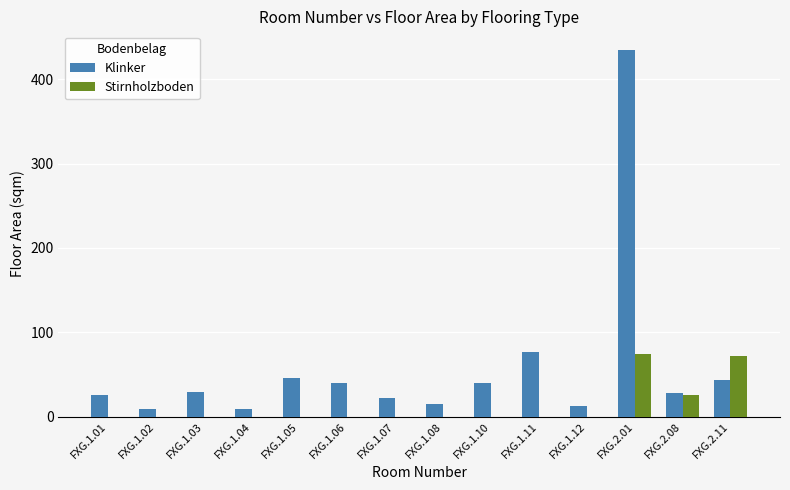

What is the highest value of the Stirnholzboden series?

74.6